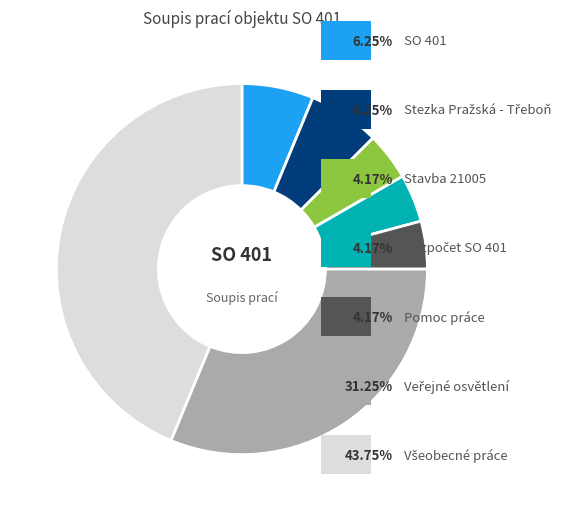

Is there a majority slice in this chart?

No